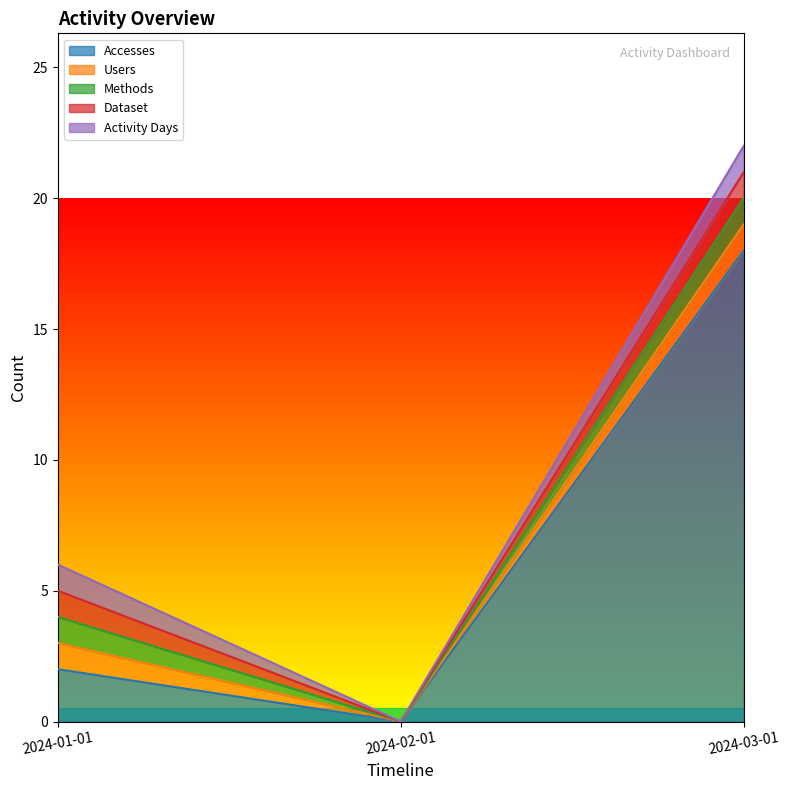

What is the average value of the Dataset series?

1